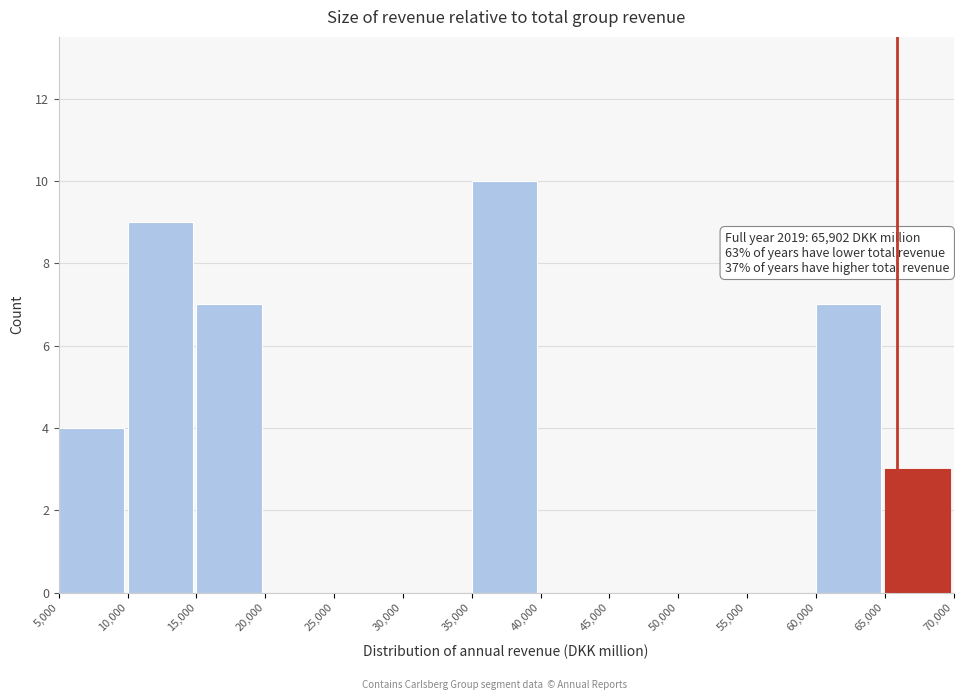

Which range on the x-axis has the tallest bar?

35,000 to 40,000